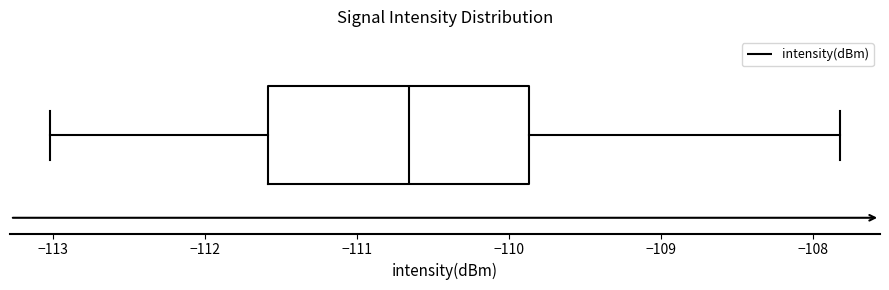

Read this box plot against the x-axis: the position of the median line, the range covered by the box, and the ends of both whiskers. The values are not printed on the chart, so give them approximately, as read against the axis.

median -110.7, box -111.6 to -109.9, whiskers -113.0 to -107.8